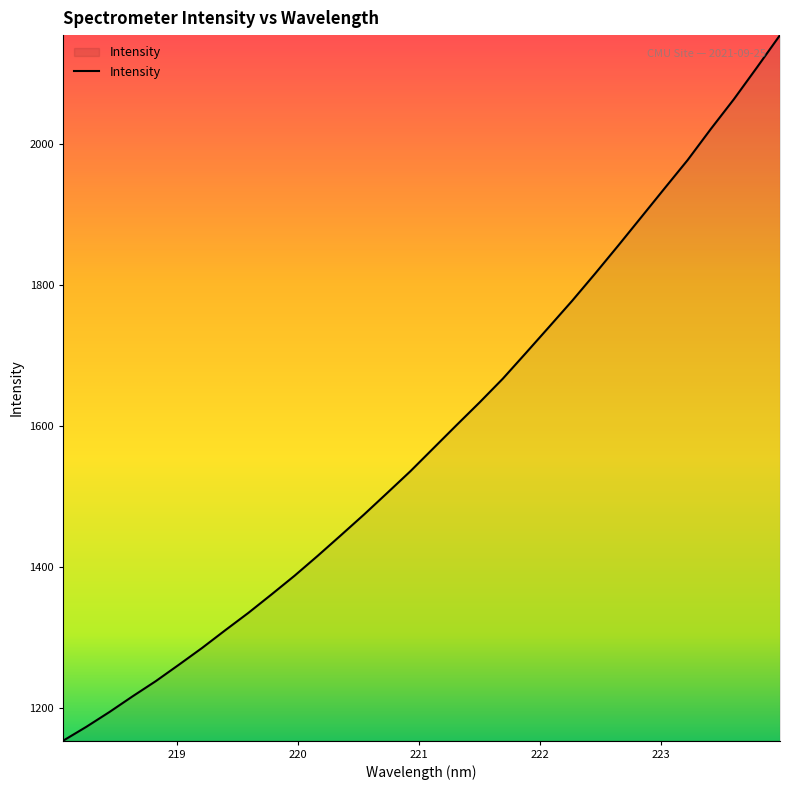

What is the maximum value shown in the chart?

2153.8